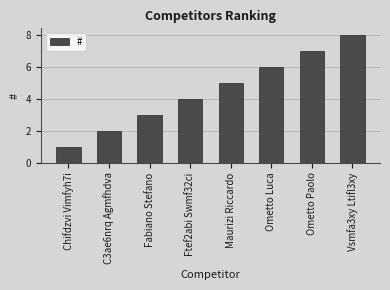

List the labels in order of value, smallest first.

Chifdzvi Vimfyh7i, C3ae6nrq Agmfhdva, Fabiano Stefano, Ftef2abi Swmf32ci, Maurizi Riccardo, Ometto Luca, Ometto Paolo, Vsmfa3xy Ltifl3xy